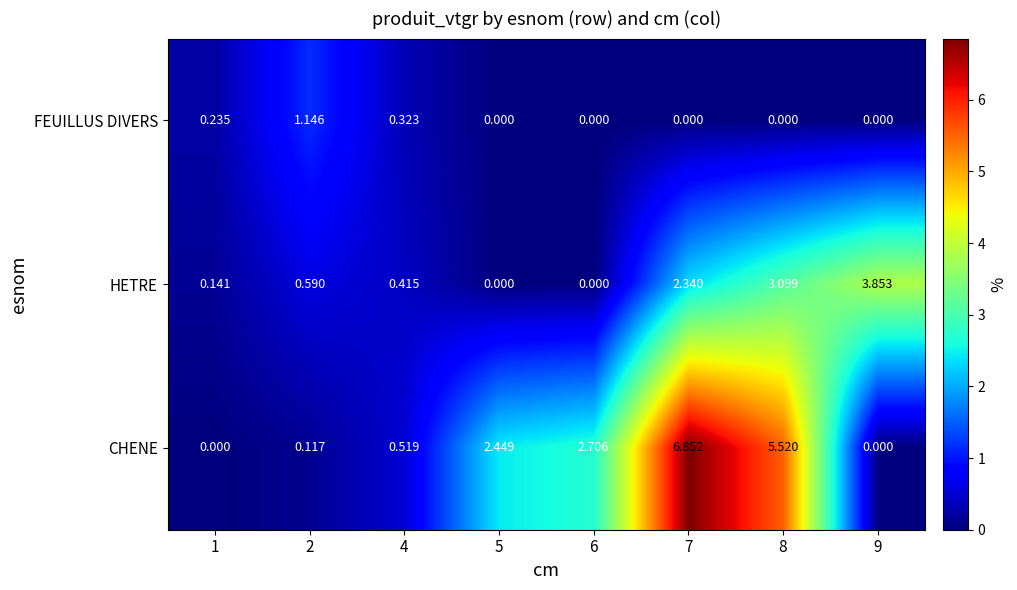

Which series has the largest range (max minus min)?

CHENE